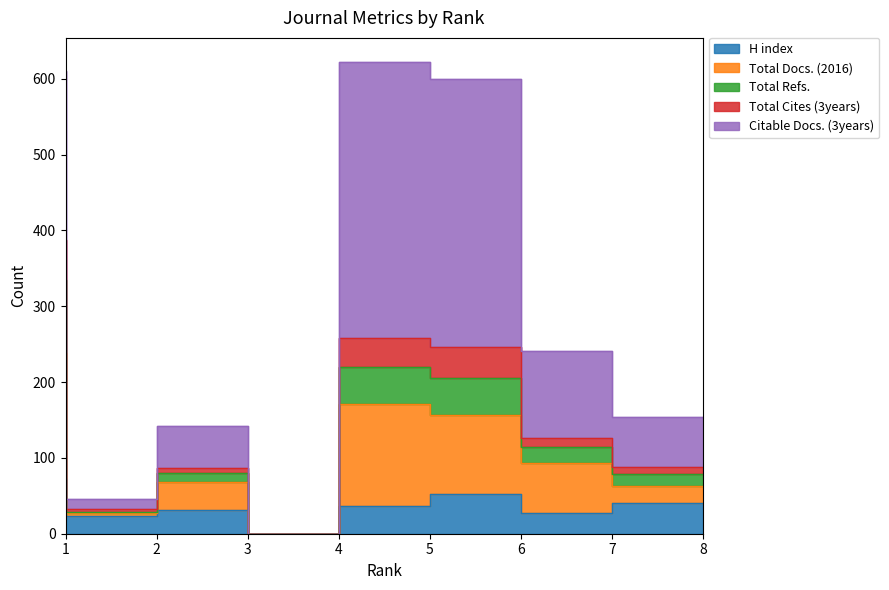

Between 6 and 7, which series saw the biggest shift?

Total Cites (3years)